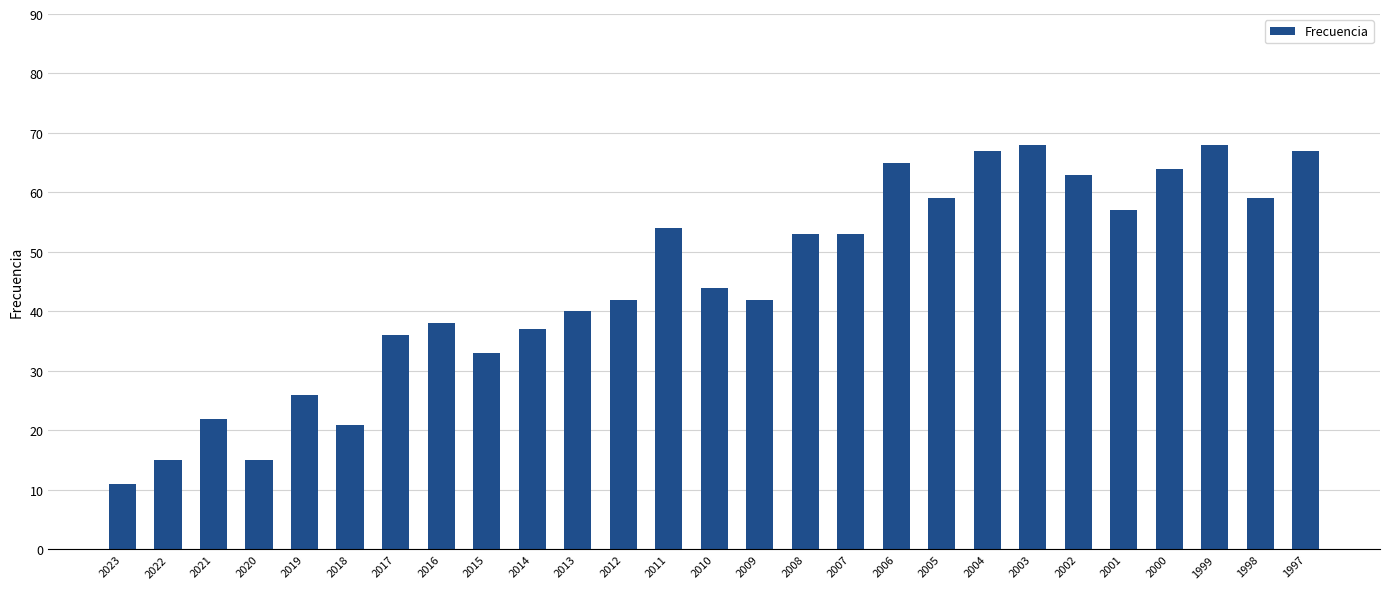

What is the difference between the values at 2013 and 2010?

4